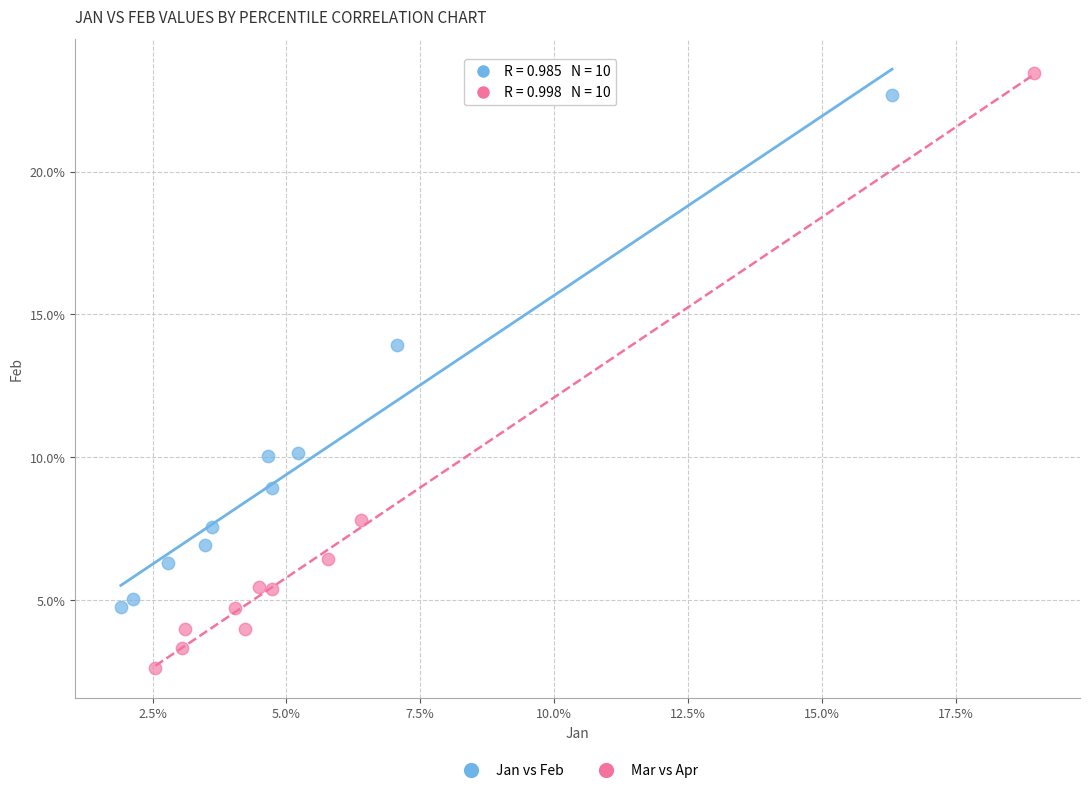

Which series reaches the maximum Y coordinate?

Mar vs Apr